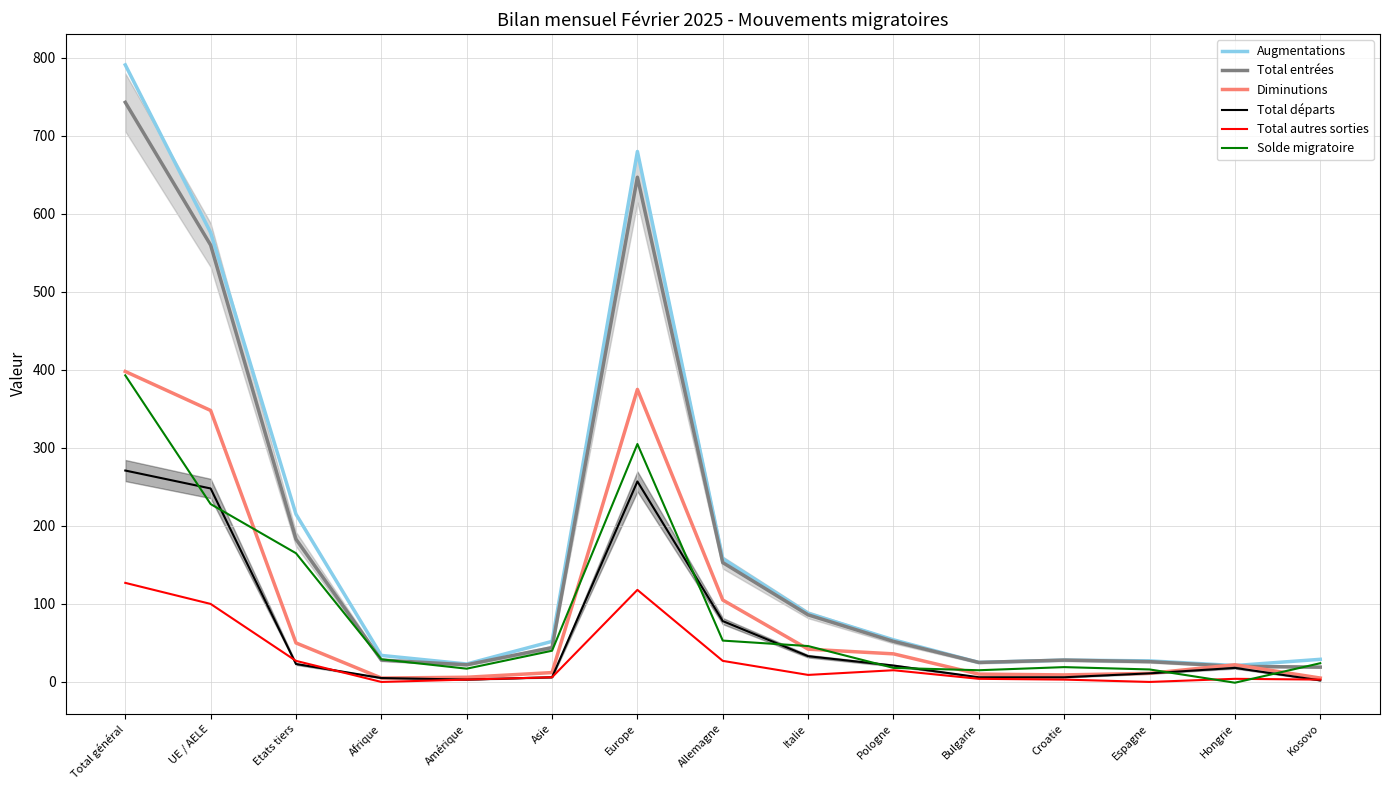

Which series has the largest range (max minus min)?

Augmentations